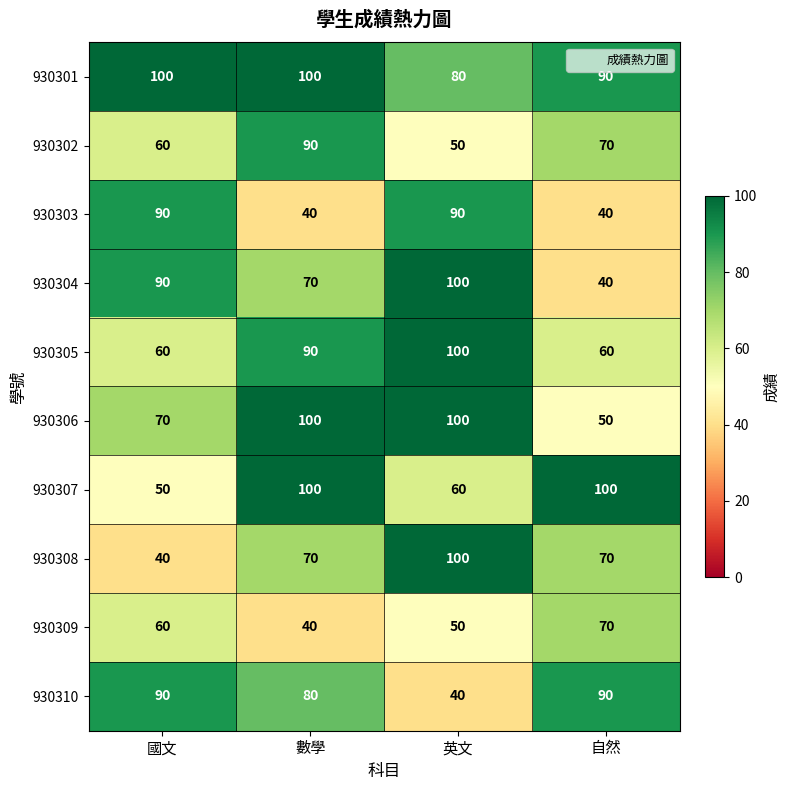

At which category is the sum across all series the highest?

數學